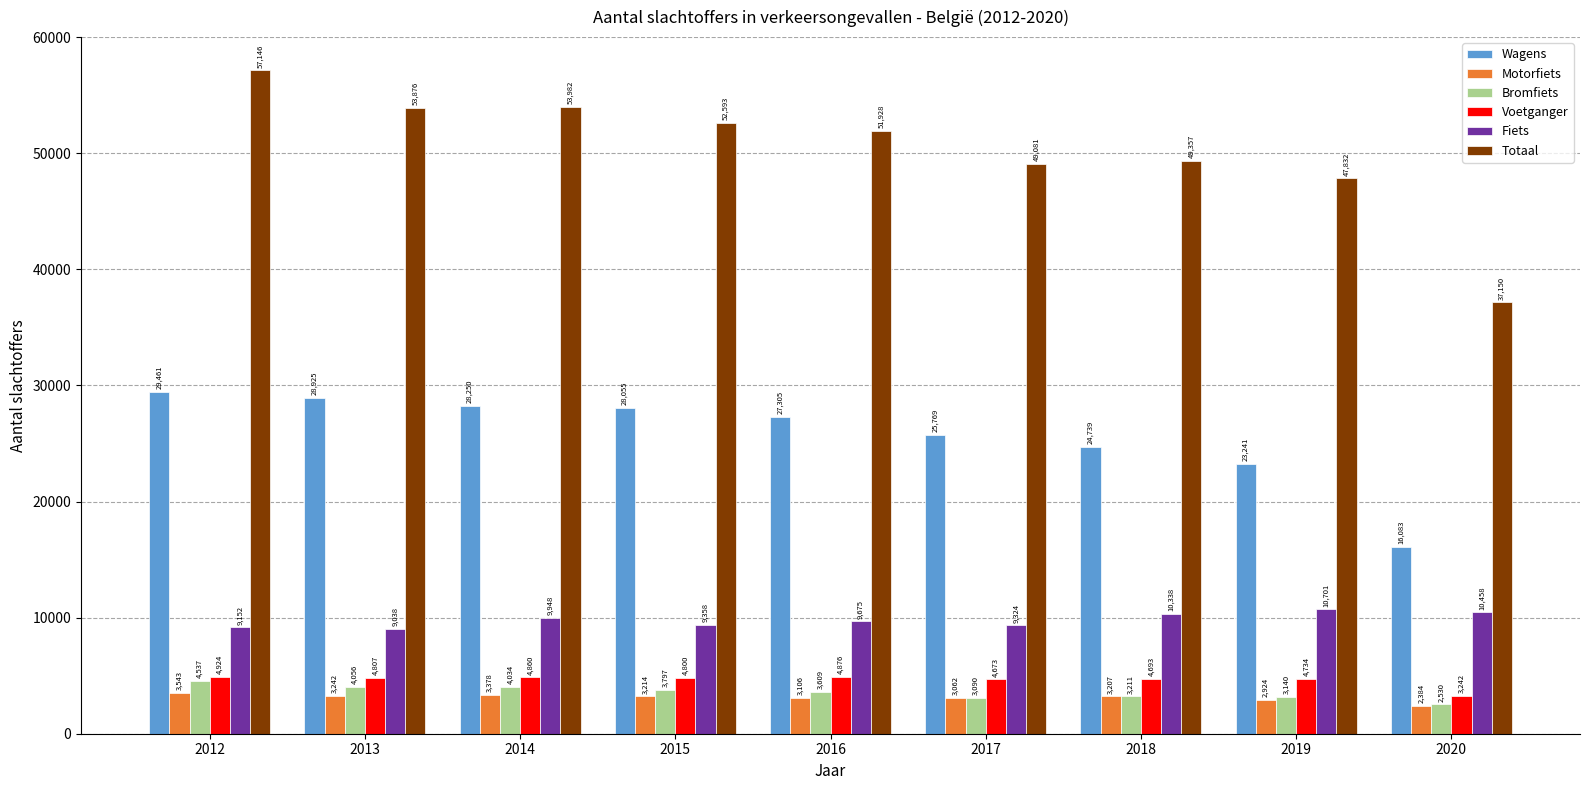

True or false: Voetganger has a value of 4734 at 2019.

True